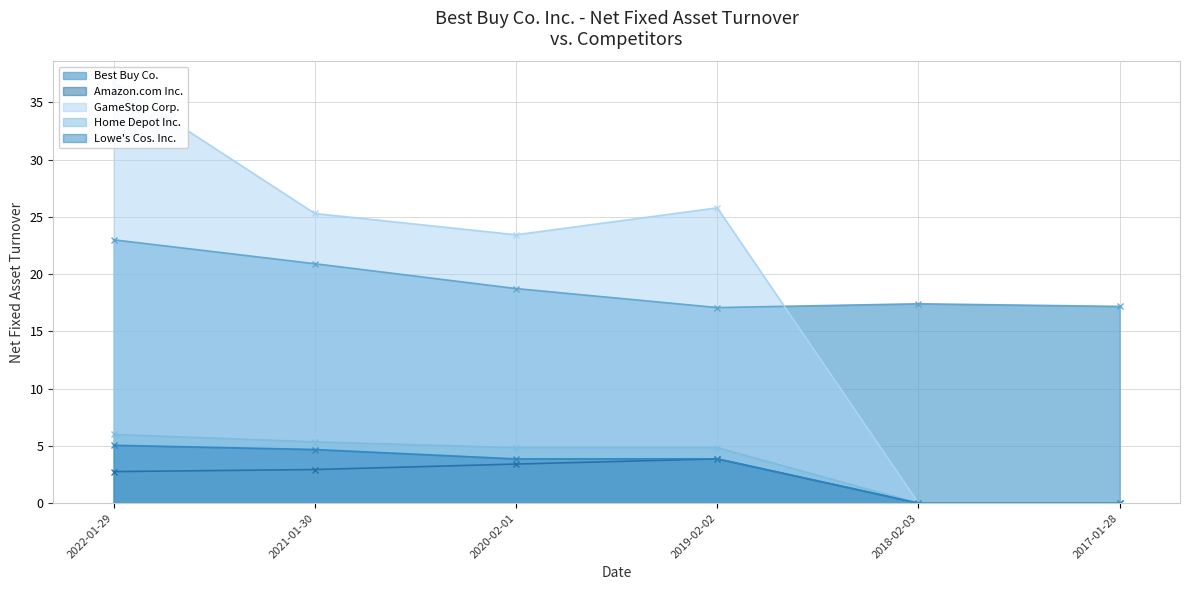

At which category does the chart reach its minimum across all series?

2018-02-03